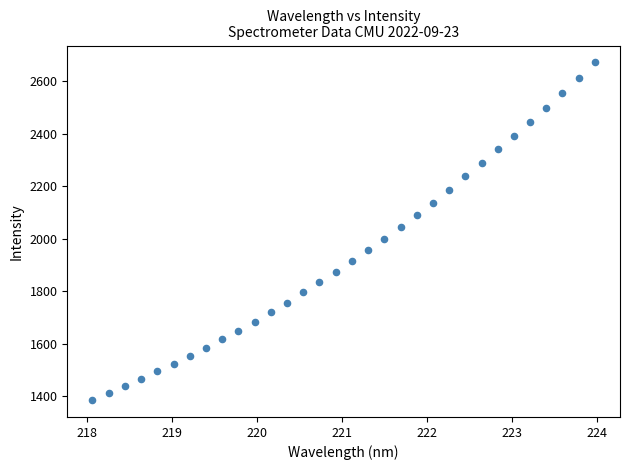

What is the range of X values (max minus min)?

5.9